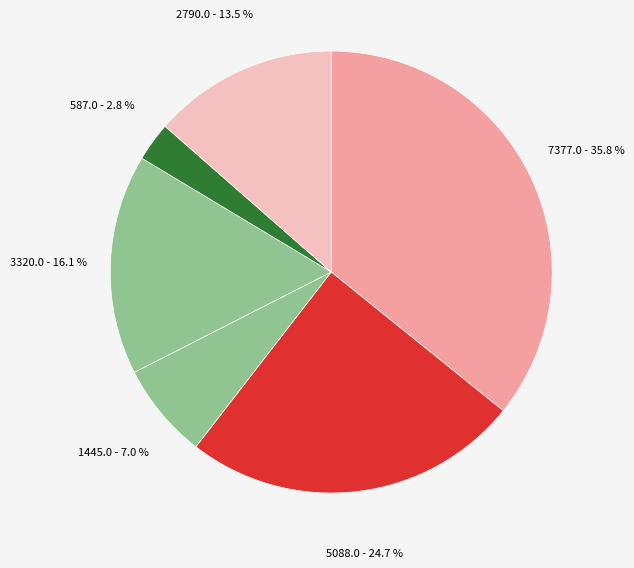

Count the number of slices in the pie.

6